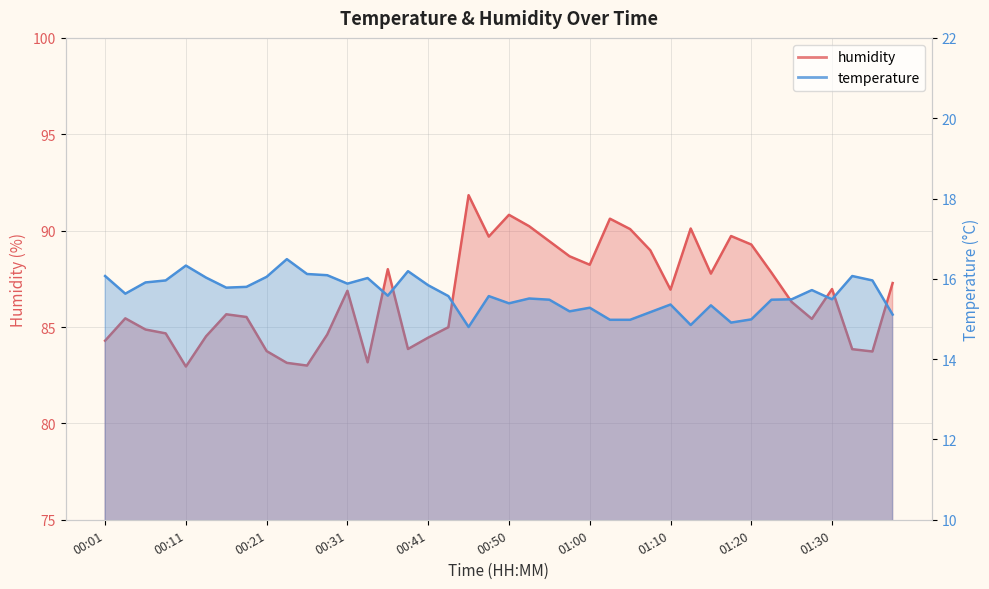

What is the maximum value shown in the chart?

91.8